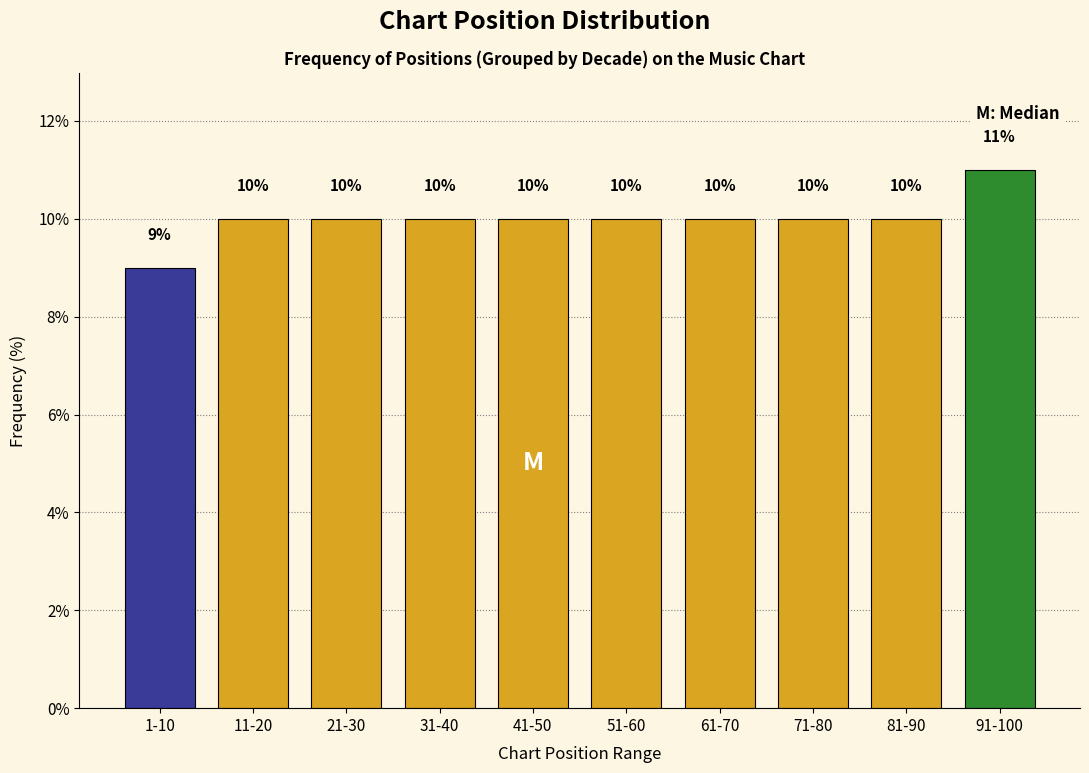

Reading left to right, extract all data points from this chart.

9	10	10	10	10	10	10	10	10	11